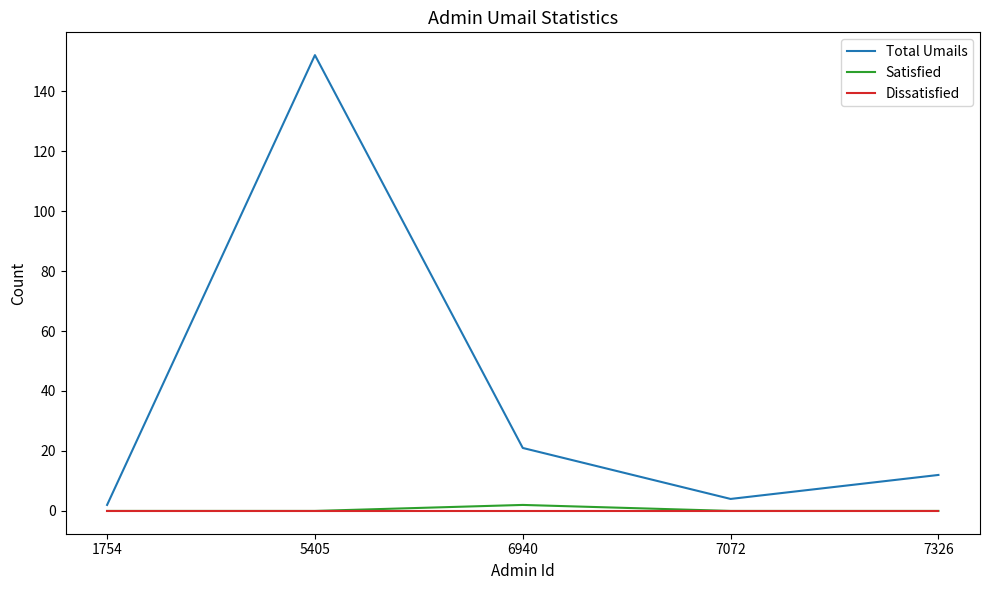

What is the maximum value shown in the chart?

152